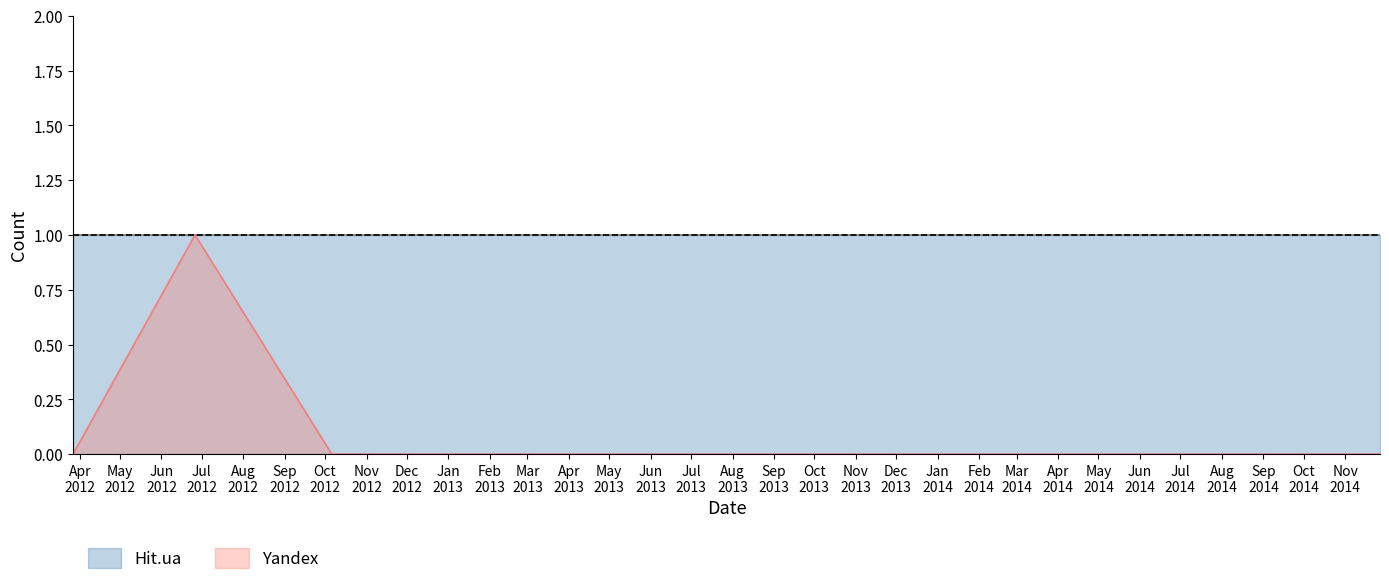

Count the values in the range 0 to 1.

10